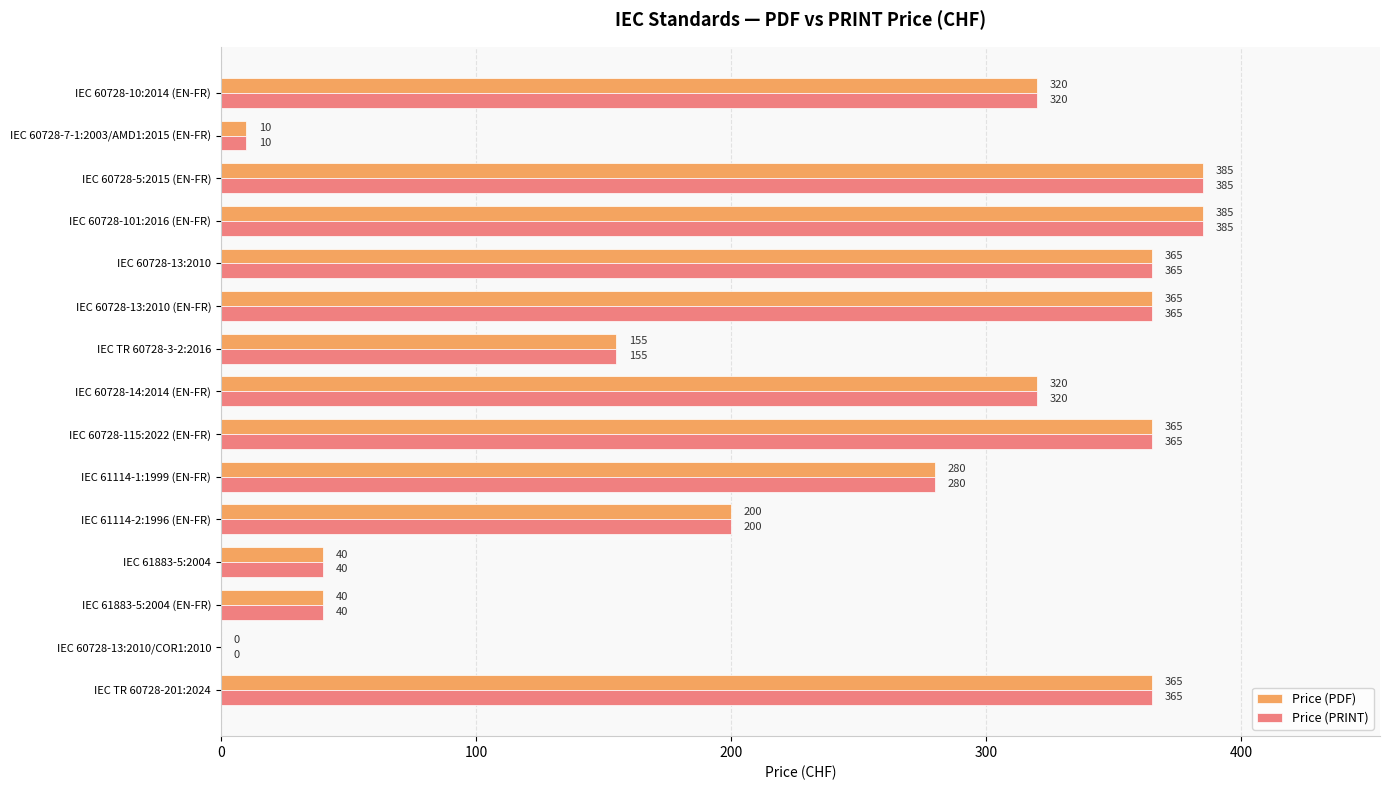

The value of Price (PDF) at IEC 61114-1:1999 (EN-FR) is 452. True or false?

False